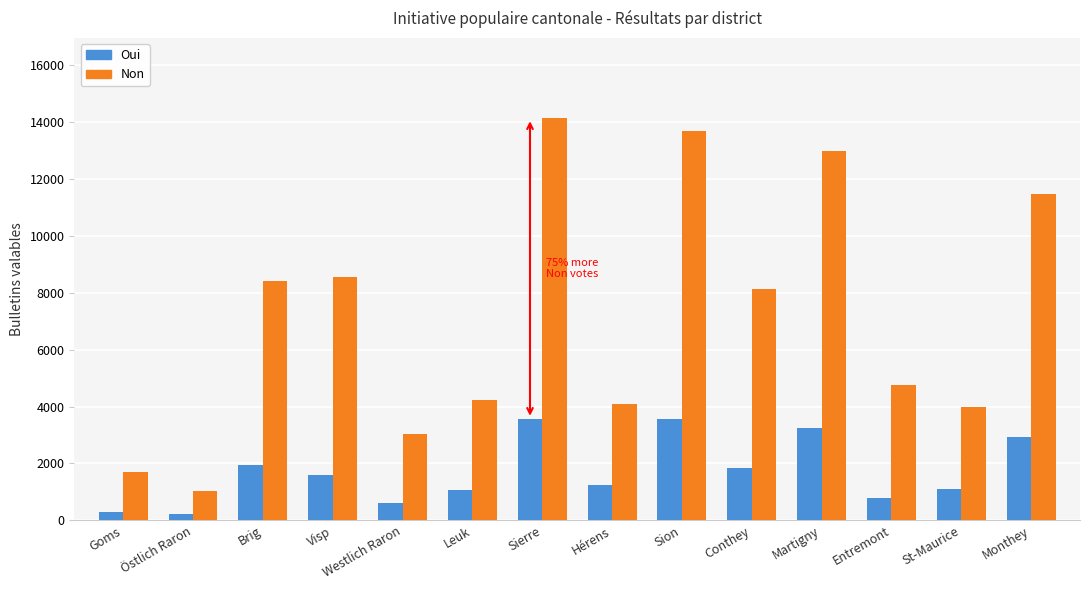

What is the sum of all Non values?

100221